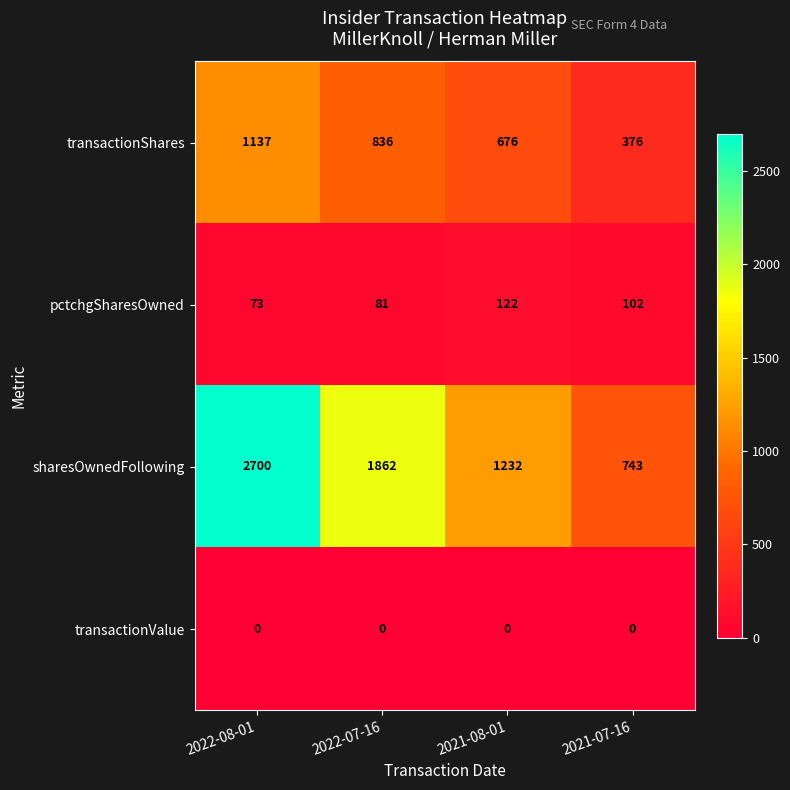

Is it true that transactionShares equals 1823 at 2022-08-01?

False